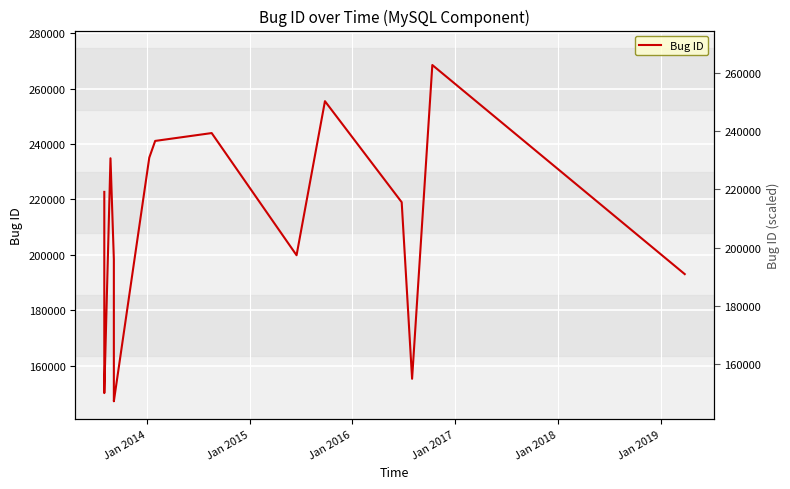

How many data points does each series have?

22